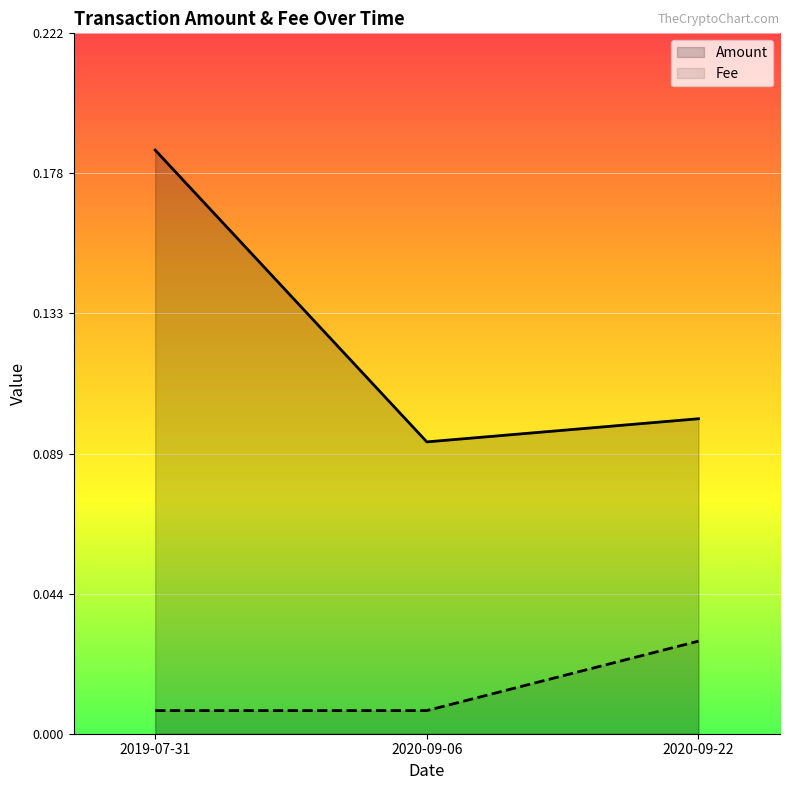

How many lines are shown in the chart?

2